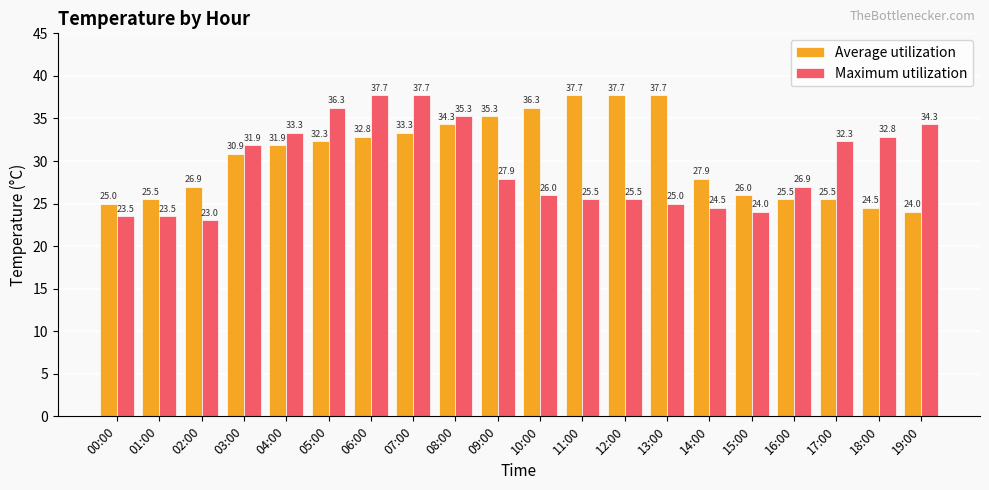

Which series changed the most between 01:00 and 03:00?

Maximum utilization